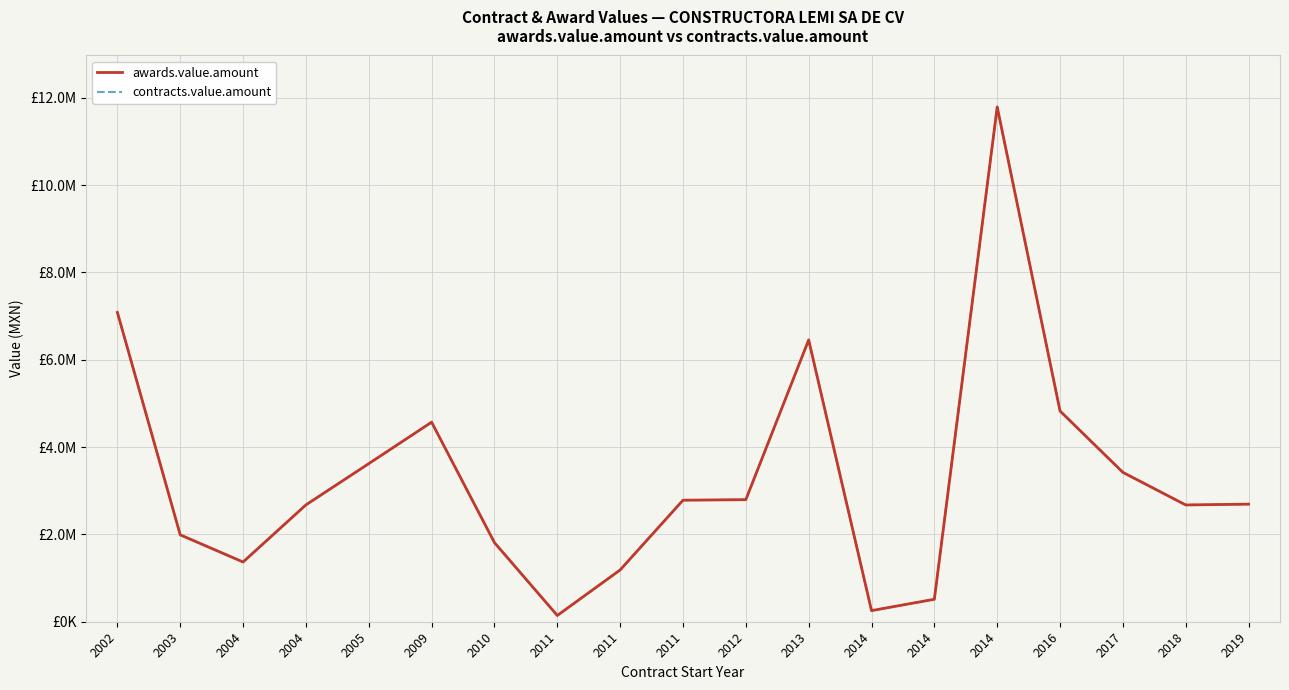

Is the value of contracts.value.amount at 2011 greater than the value of awards.value.amount at 2013?

No